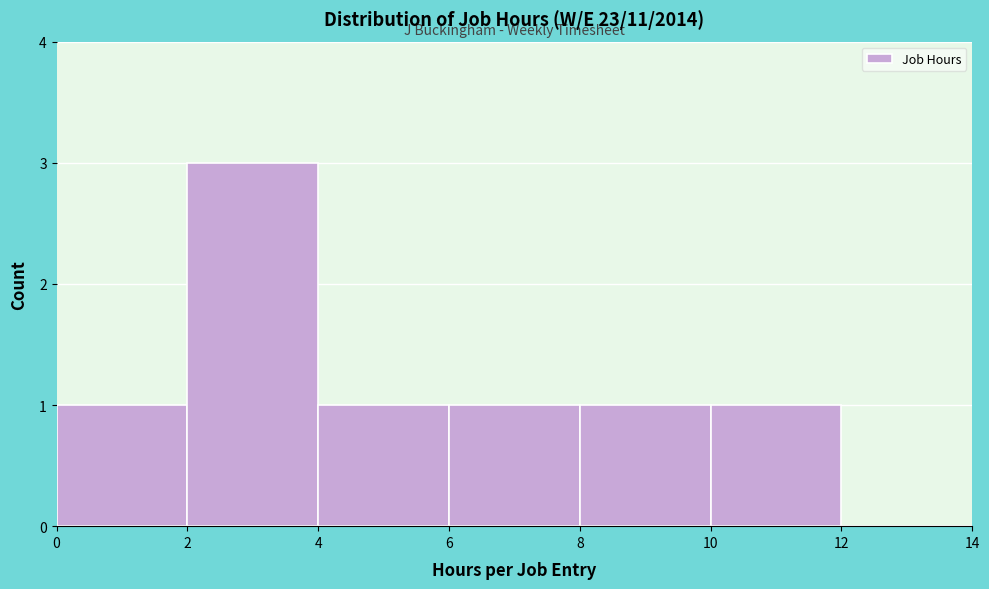

Reading left to right, list every bar in this chart as the range it spans on the x-axis followed by its height. The values are not printed on the chart, so give them approximately, as read against the axis.

0 to 2: 1
2 to 4: 3
4 to 6: 1
6 to 8: 1
8 to 10: 1
10 to 12: 1
12 to 14: 0